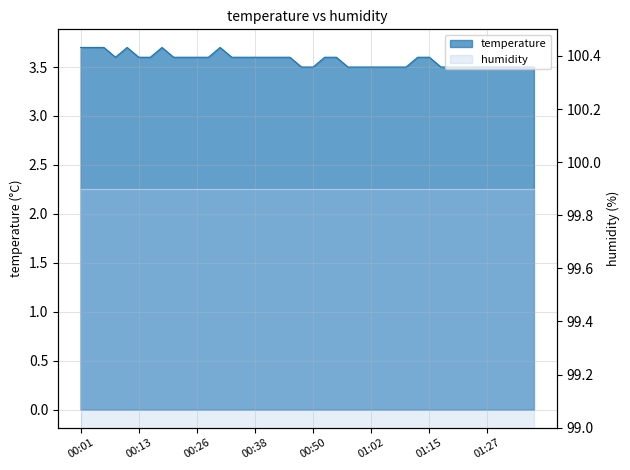

Where is the data nearest to the value 3?

00:48